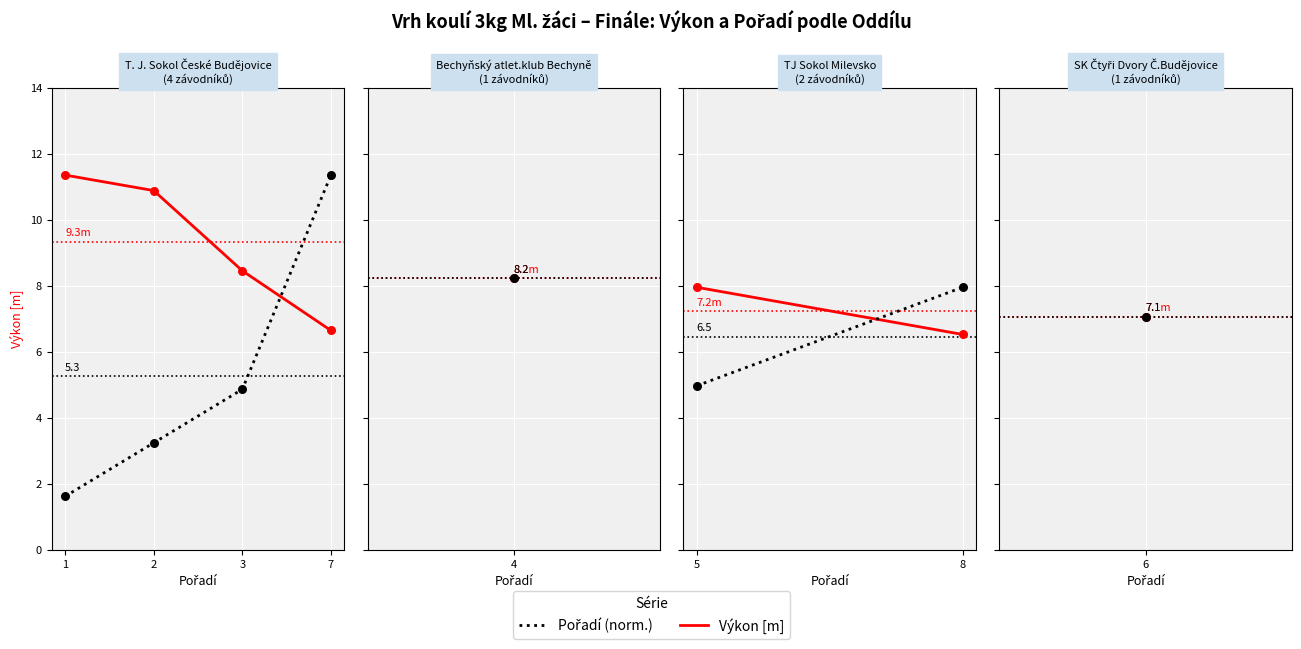

Which series has the largest Y range (max minus min)?

Pořadí (norm.)